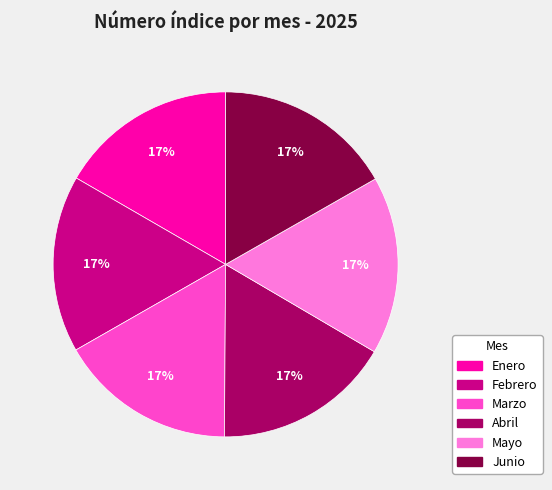

Does Marzo account for over 50% of the chart?

No